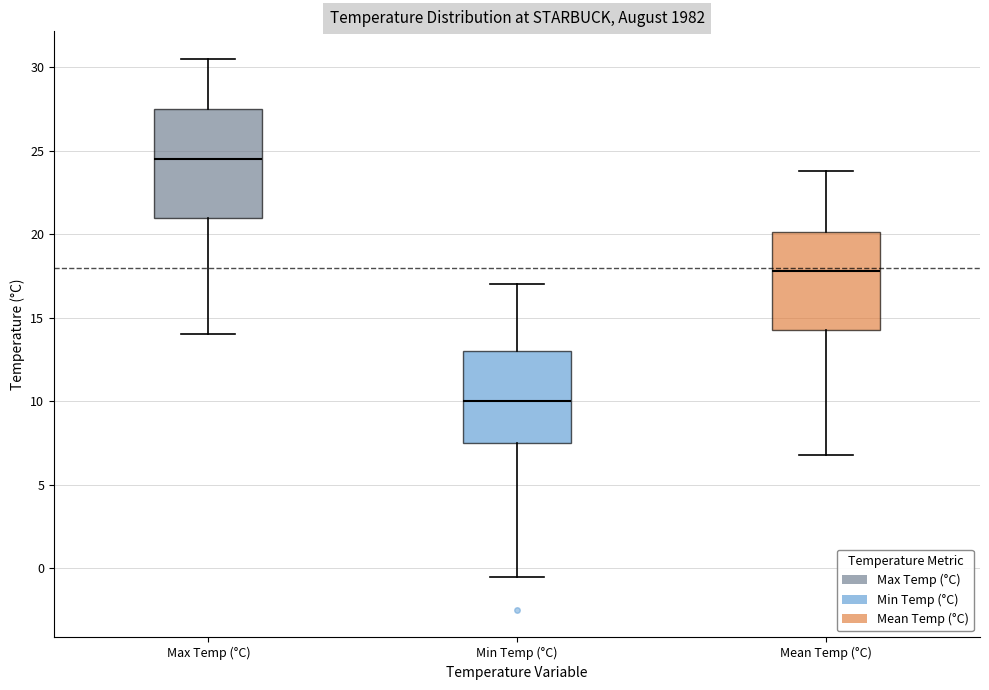

Where is the upper edge of the box for Max Temp (°C) on the y-axis? The values are not printed on the chart, so give them approximately, as read against the axis.

27.5